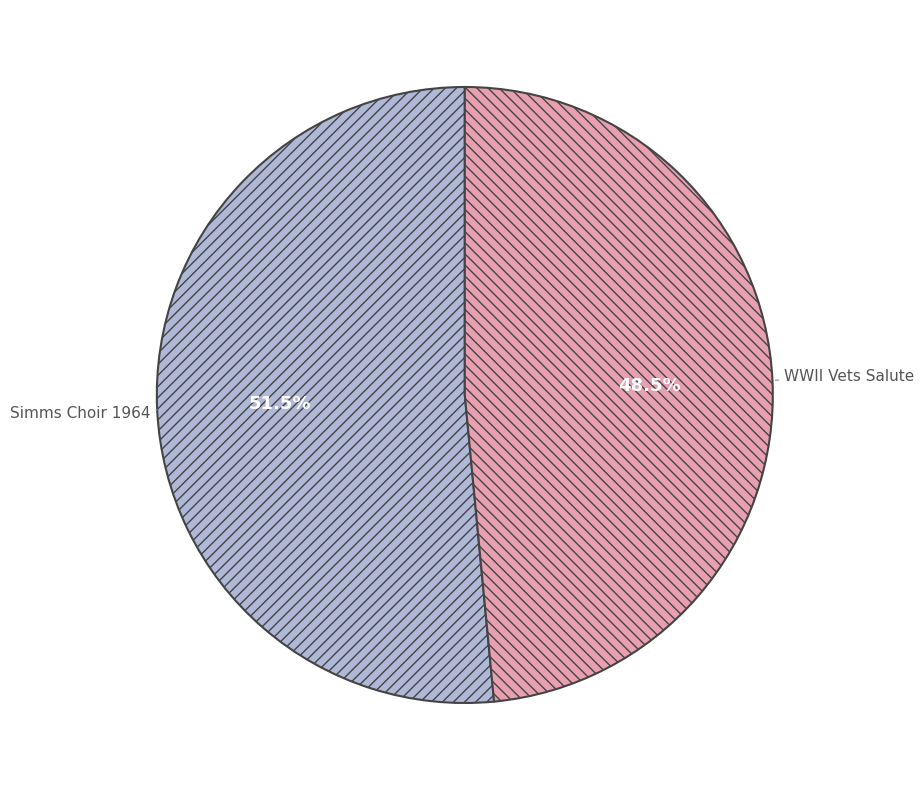

Does any single category account for the majority?

Yes